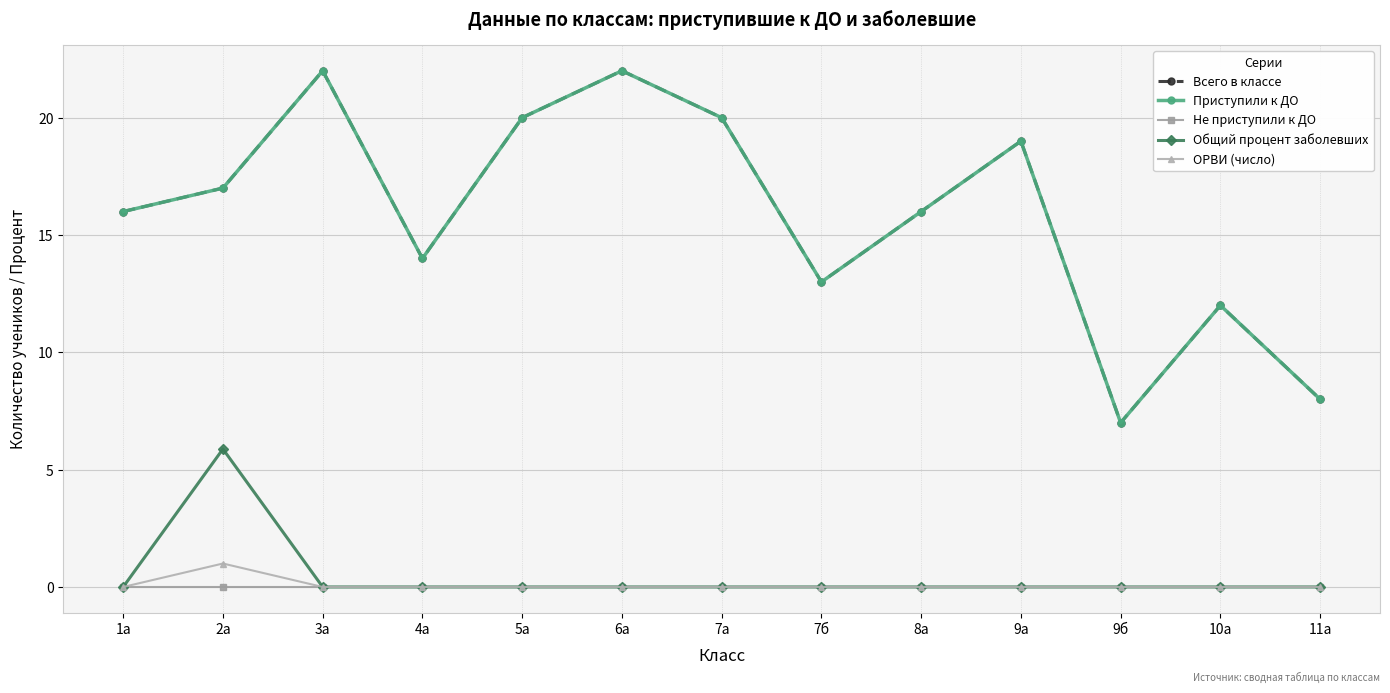

How many interior local peaks does the Общий процент заболевших series have?

1